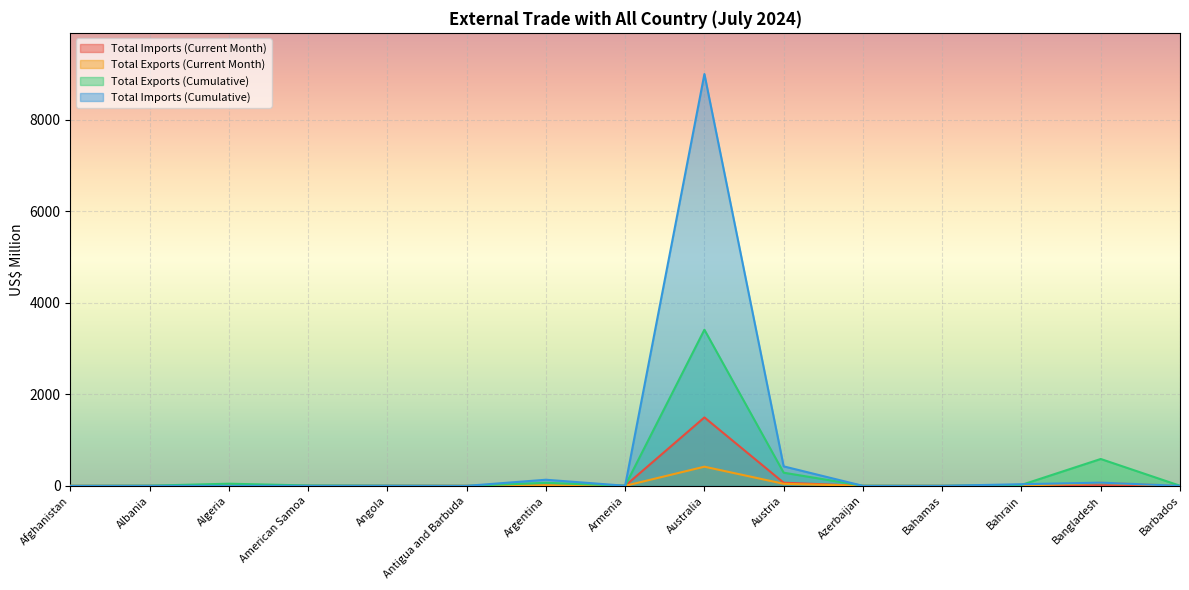

What are all the series names shown in the legend?

Total Imports (Current Month), Total Exports (Current Month), Total Exports (Cumulative), Total Imports (Cumulative)